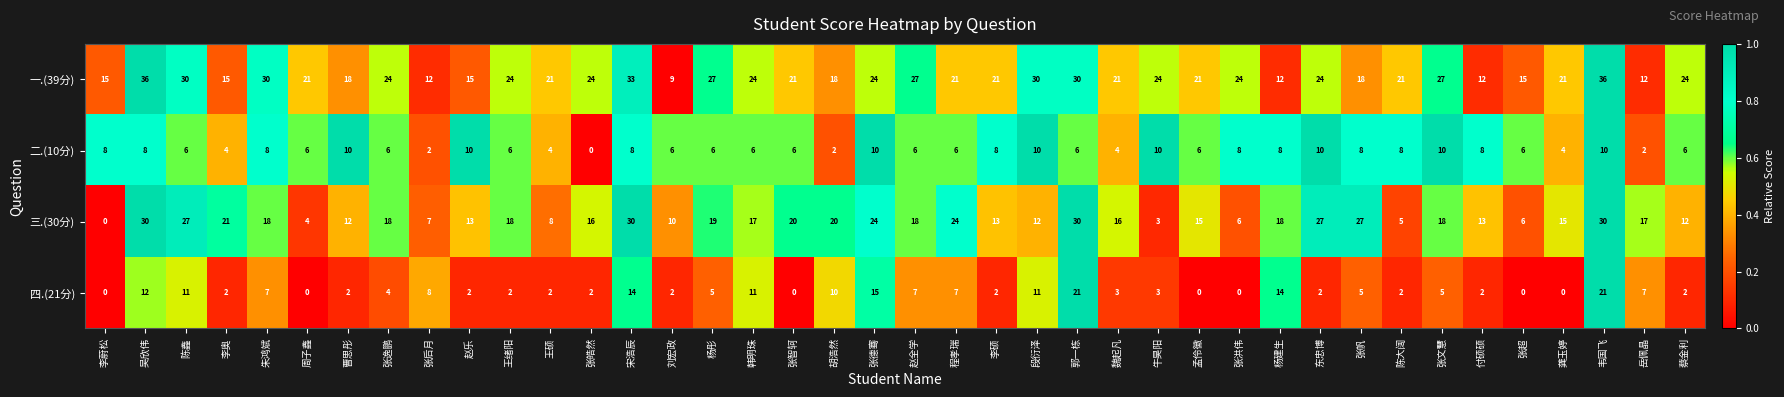

At which label is 四.(21分) closest to 10?

胡浩然